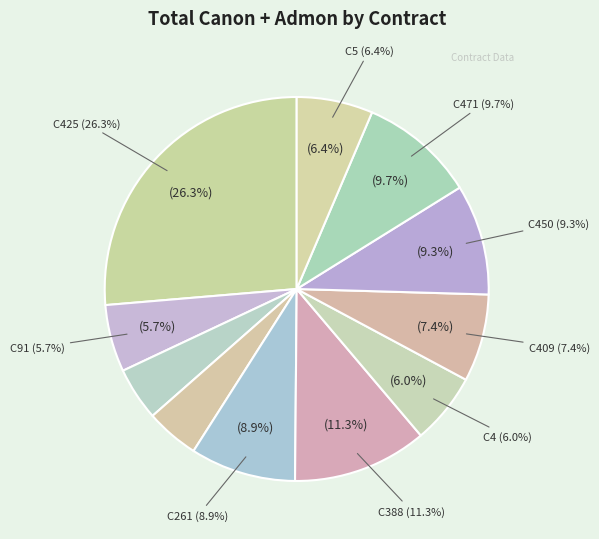

The C5 slice represents 1% of the pie. True or false?

False